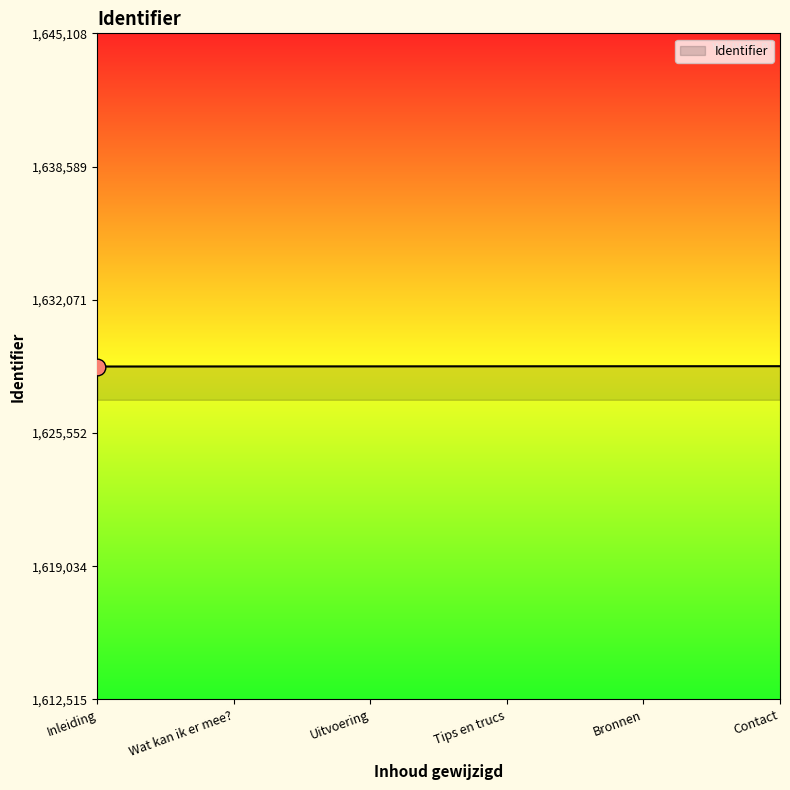

How many values are below 1628815?

3